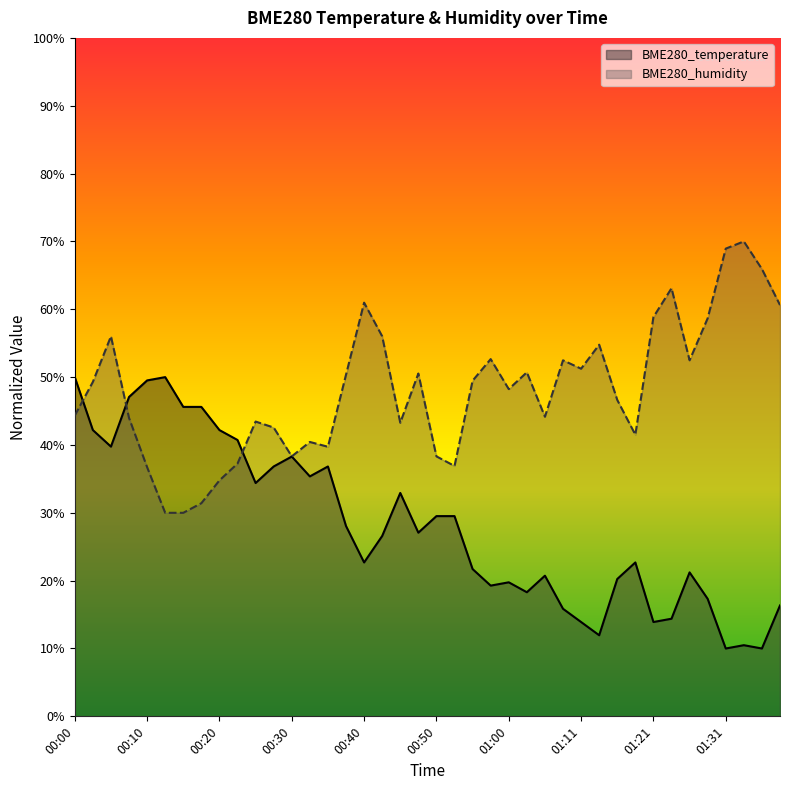

How many interior local valleys does the BME280_temperature series have?

11